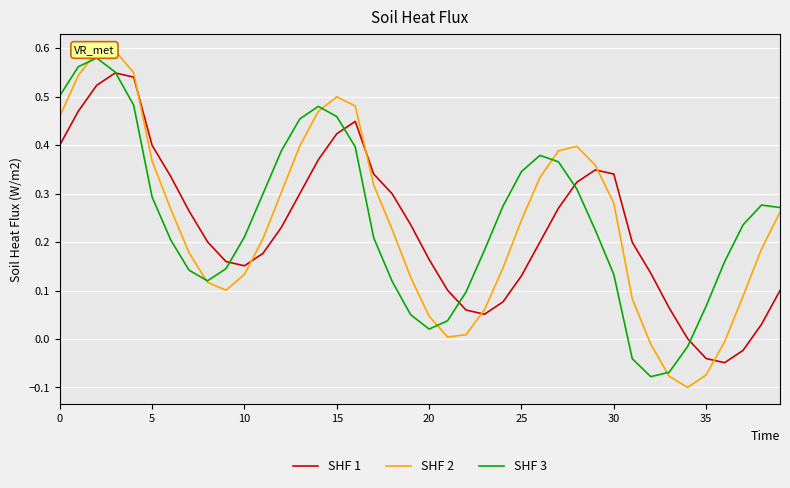

Which series has the largest range (max minus min)?

SHF 2